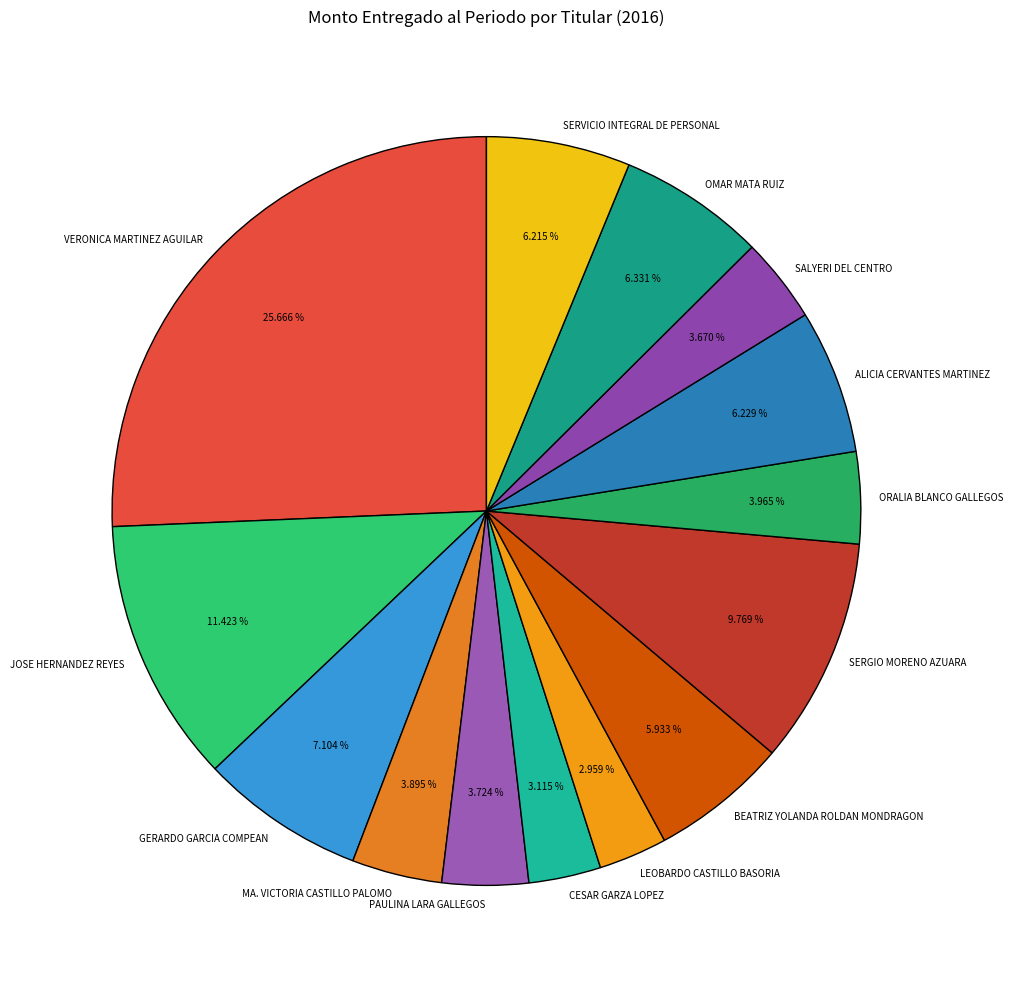

How many slices are in this pie chart?

14